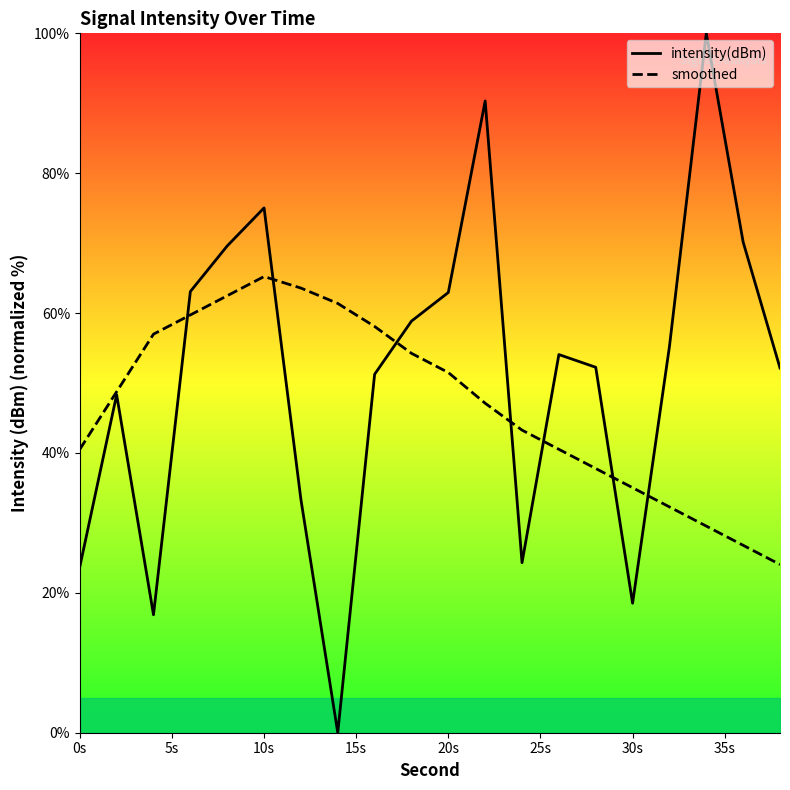

True or false: intensity(dBm) has a value of 23.7 at 0s.

True